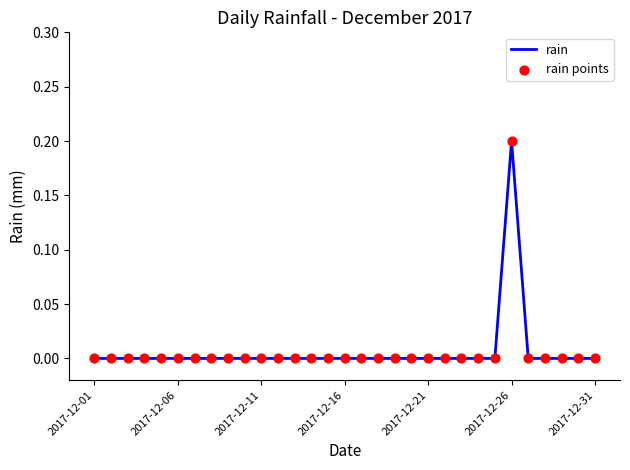

How many lines are shown in the chart?

1